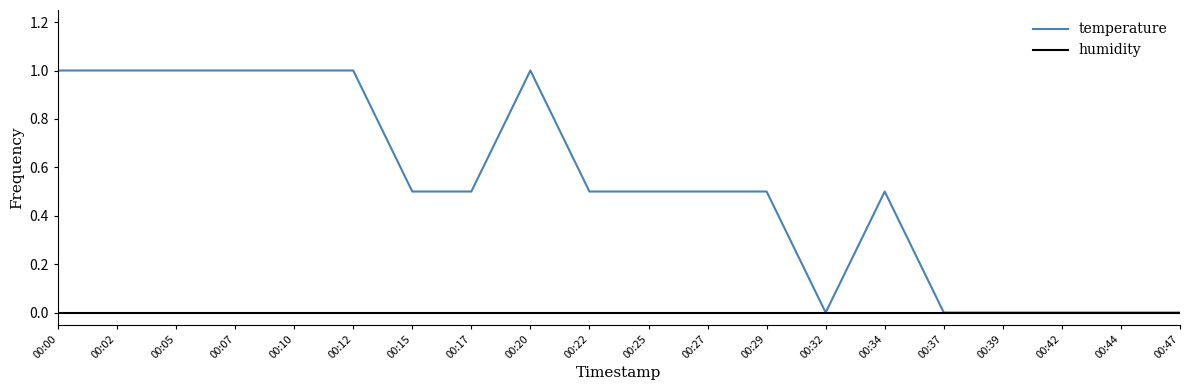

What is the maximum value shown in the chart?

1.0